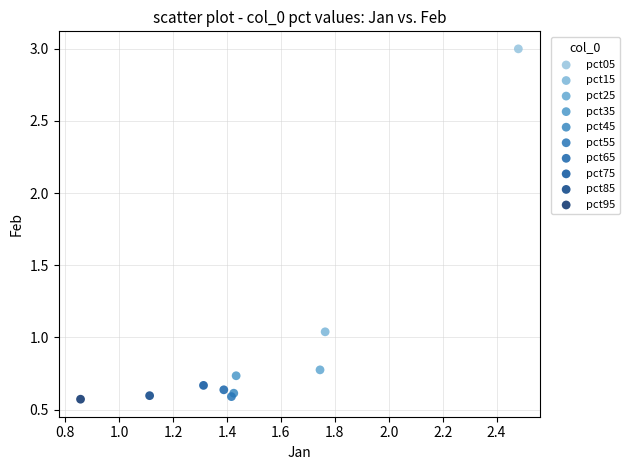

What are all the series names shown in the legend?

pct05, pct15, pct25, pct35, pct45, pct55, pct65, pct75, pct85, pct95